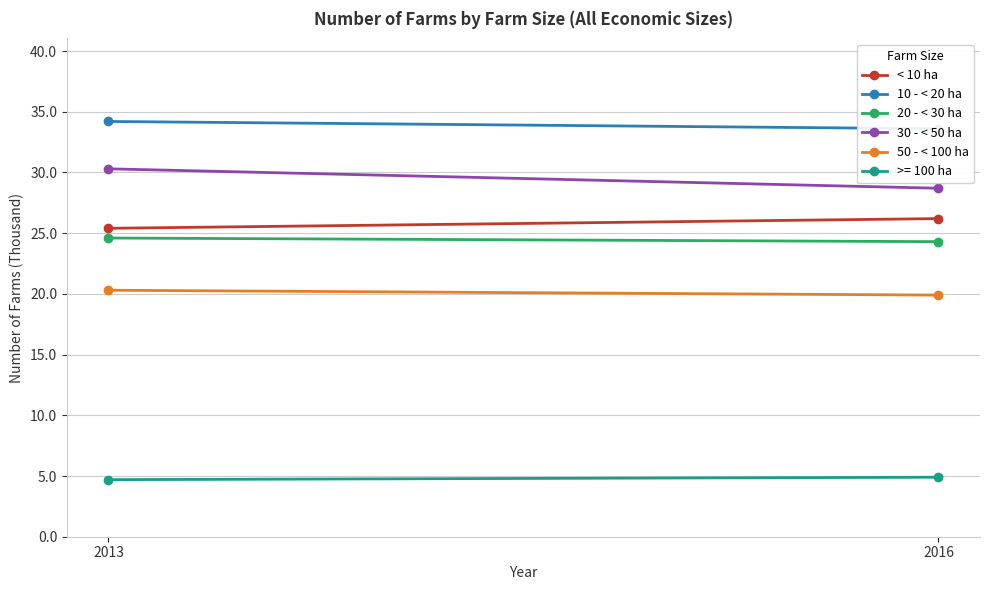

Rank the series at 2016 from highest to lowest value.

10 - < 20 ha, 30 - < 50 ha, < 10 ha, 20 - < 30 ha, 50 - < 100 ha